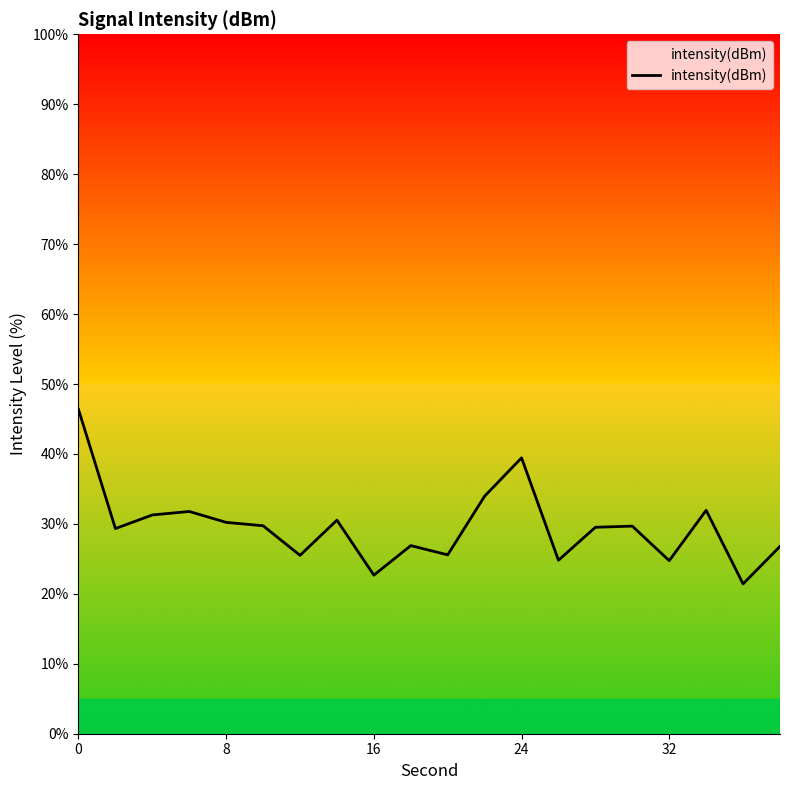

What is the maximum value shown in the chart?

46.4